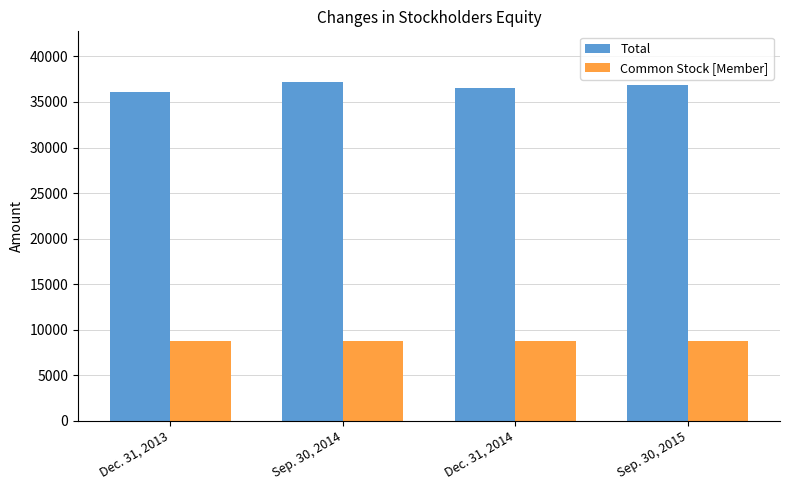

What is the label of the 3rd bar from the right?

Sep. 30, 2014